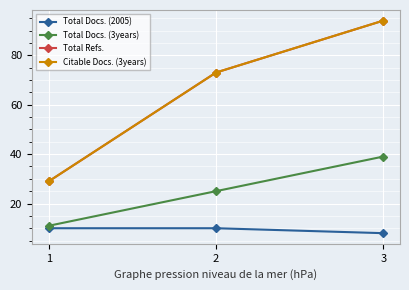

Does the chart have visible grid lines?

Yes